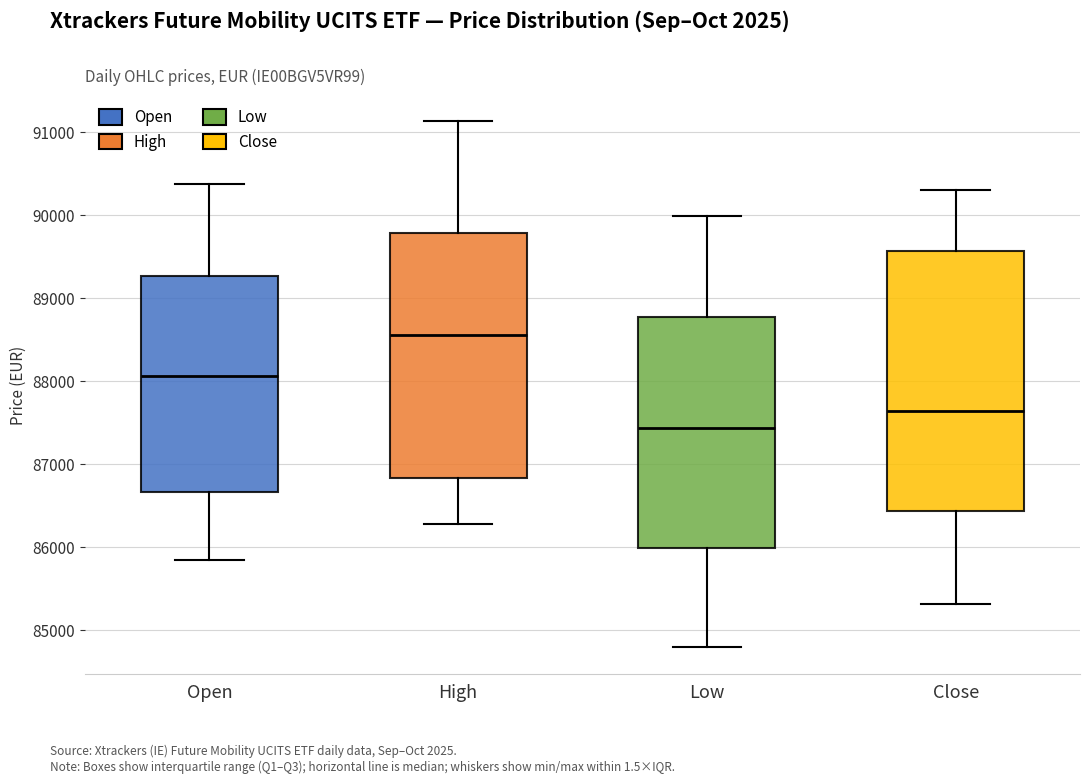

Which box is the tallest, from its lower edge to its upper edge?

Close